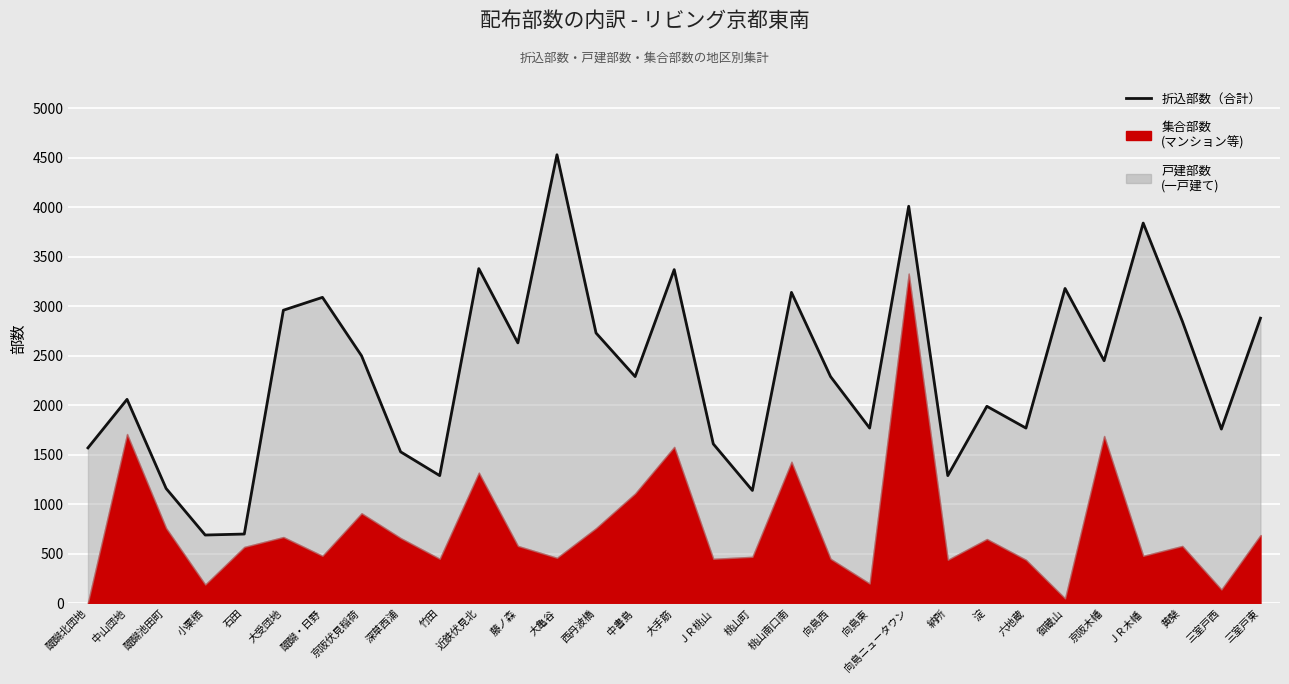

Approximately how many times larger is the value at 黄檗 compared to 六地蔵?

1.6